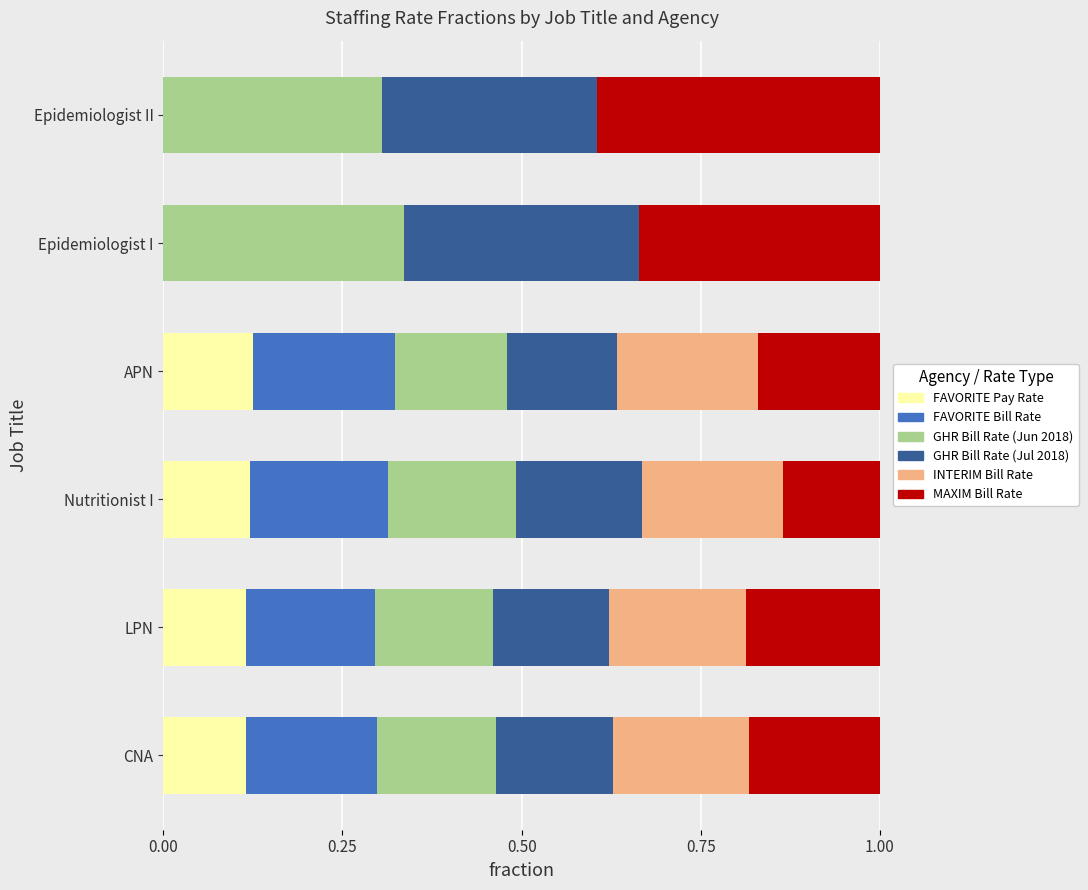

The value of FAVORITE Pay Rate at Epidemiologist I is -0.1. True or false?

False